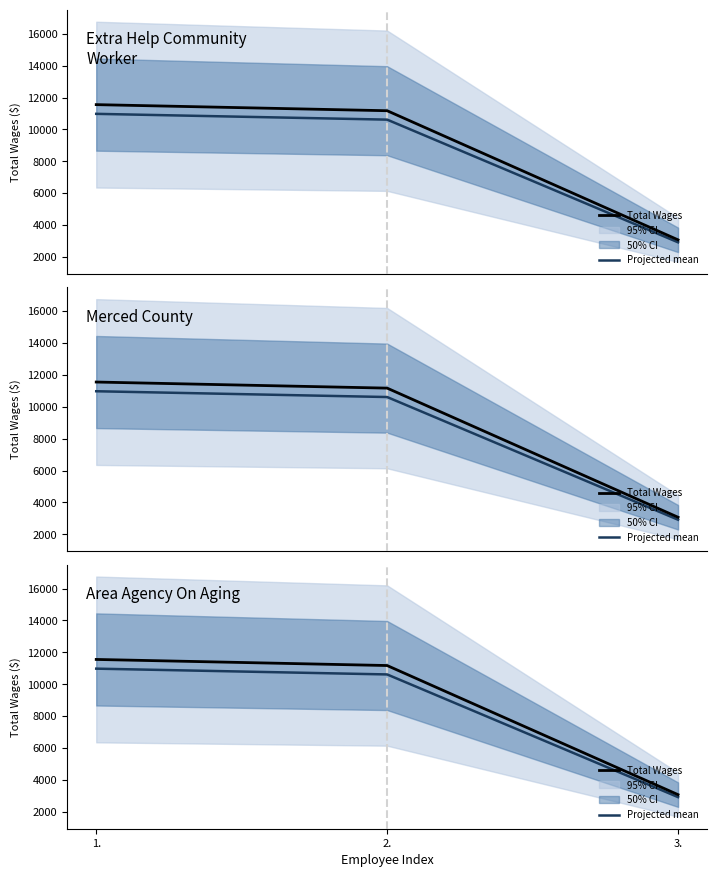

What is the spread (max minus min) of values at 1.?

577.8